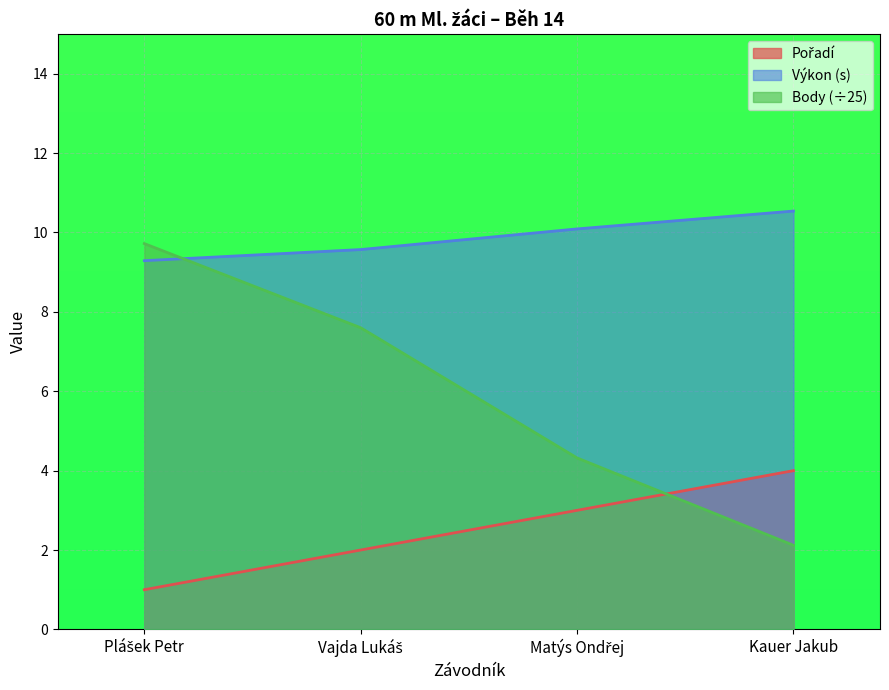

What is the difference between the maximum and minimum values in the Pořadí series?

3.0